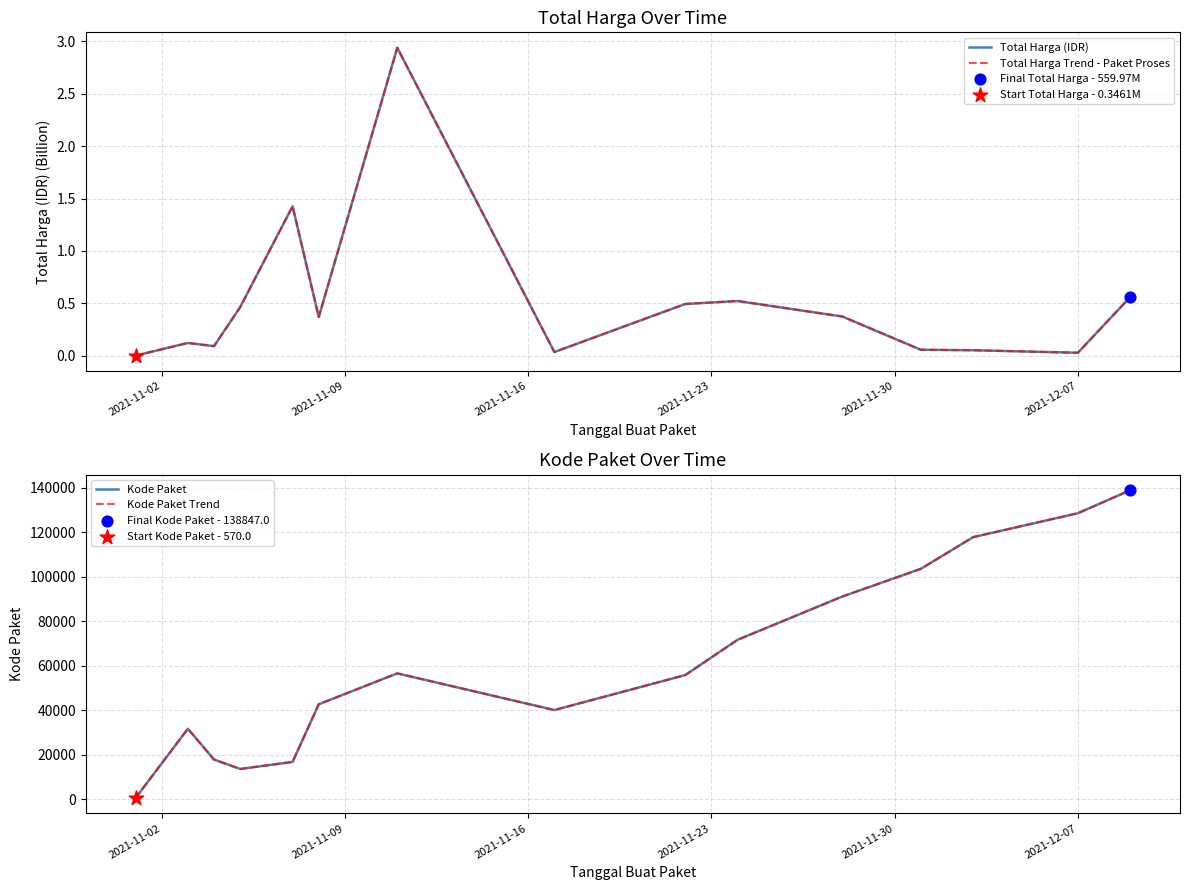

Which series contains the lowest Y value?

Total Harga (IDR)